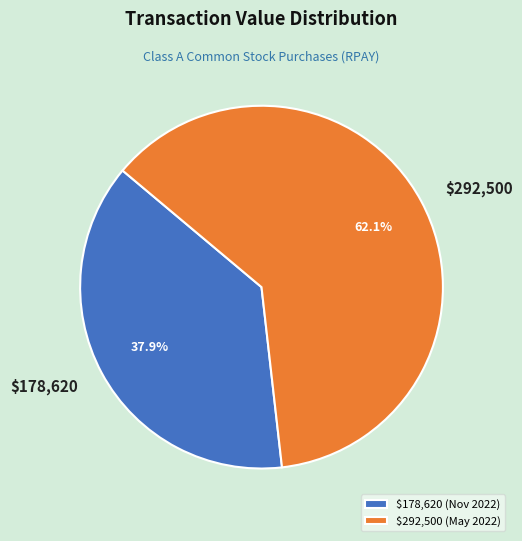

How much of the chart is everything except $178,620?

62.1%